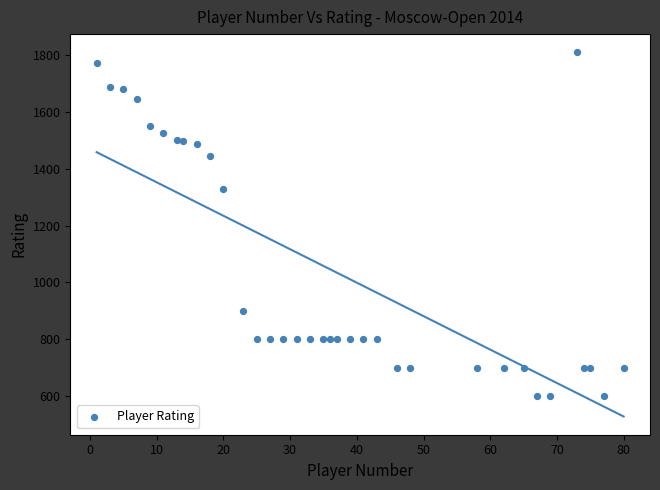

What is the range of Y values (max minus min)?

1209